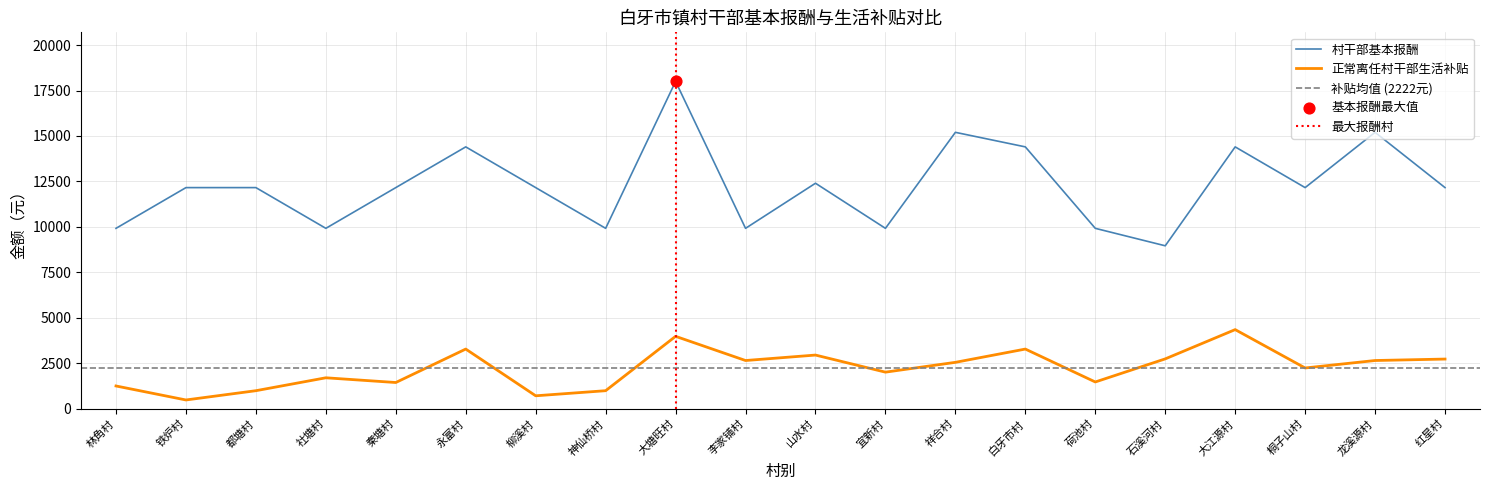

Which series has the largest total across all categories?

村干部基本报酬